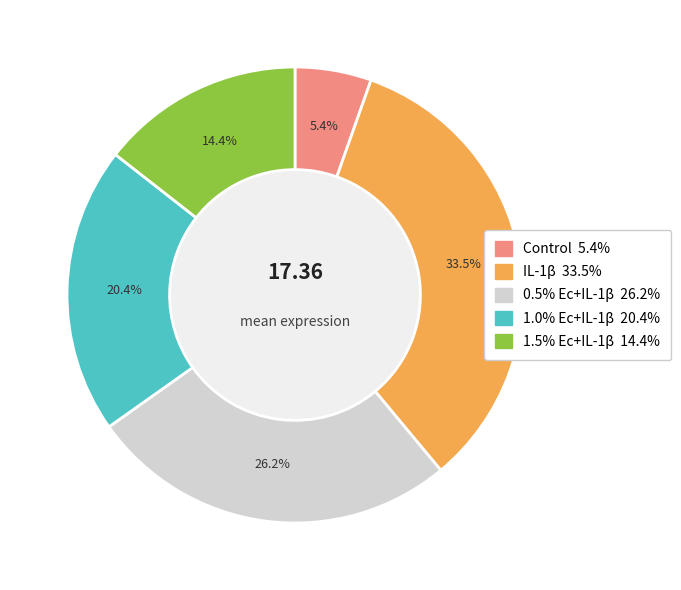

To the nearest percent, what is the combined percentage of Control and IL-1β?

39%